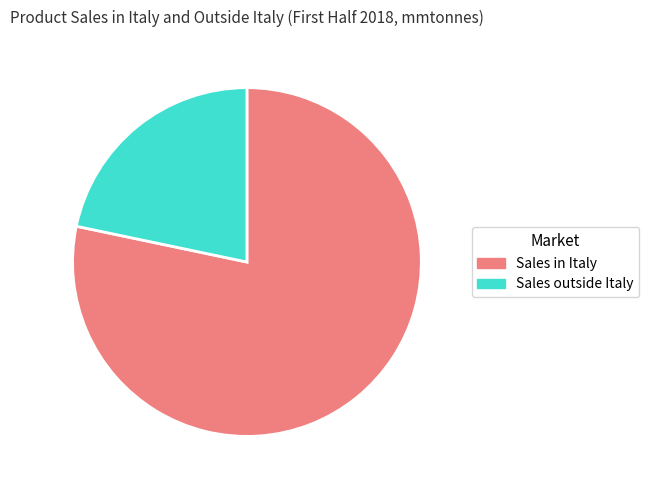

Does Sales outside Italy account for over 50% of the chart?

No